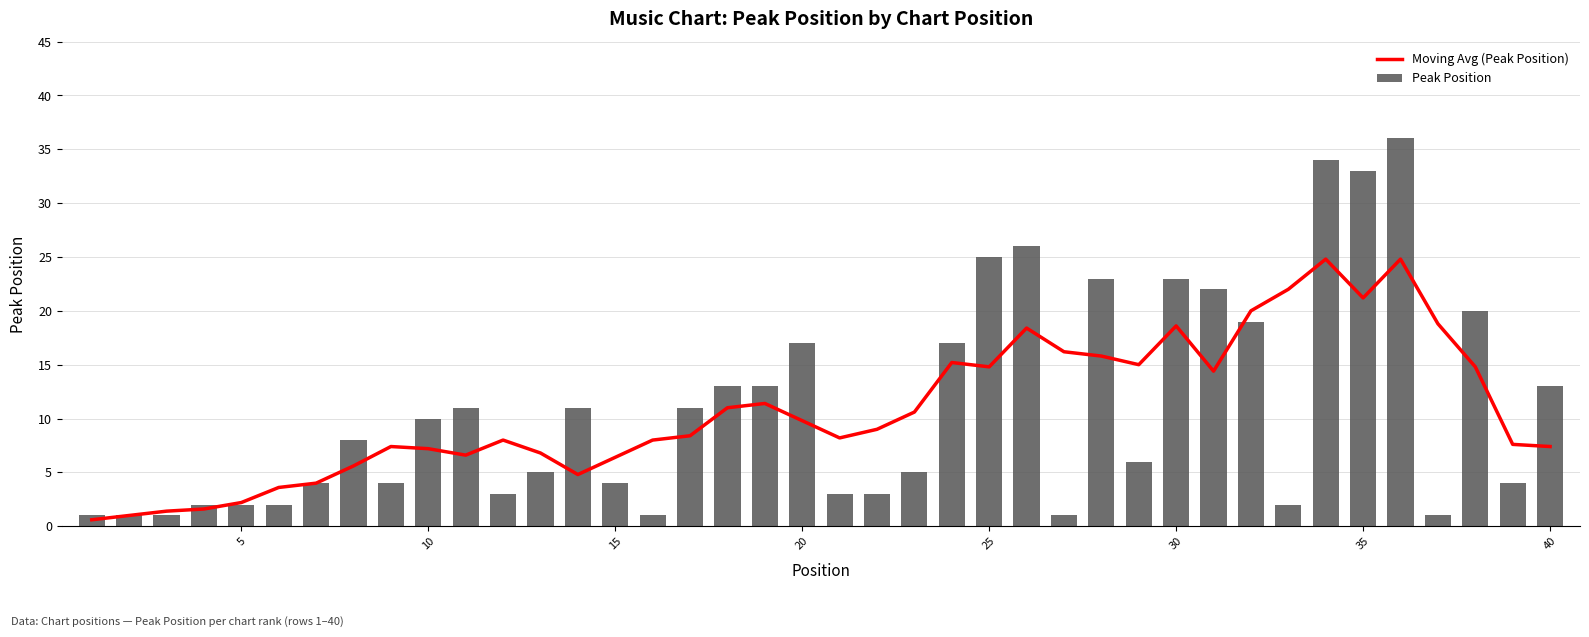

What is the value of the Moving Avg (Peak Position) bar at the 34th from the left?

24.8